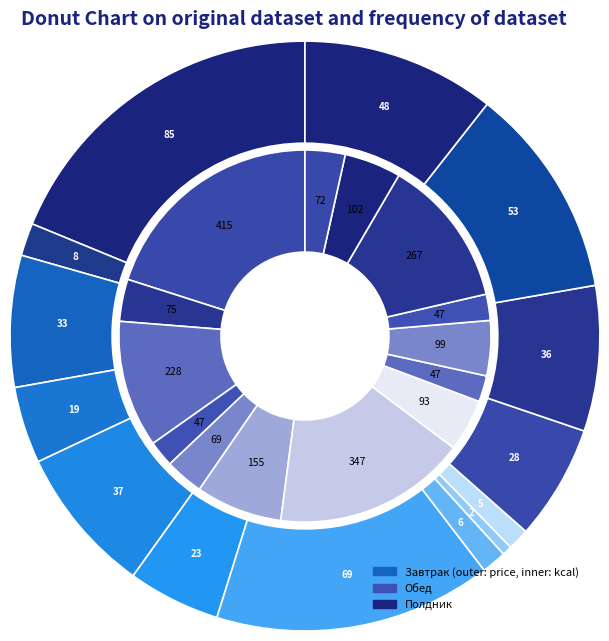

How many segments does this pie chart have?

14